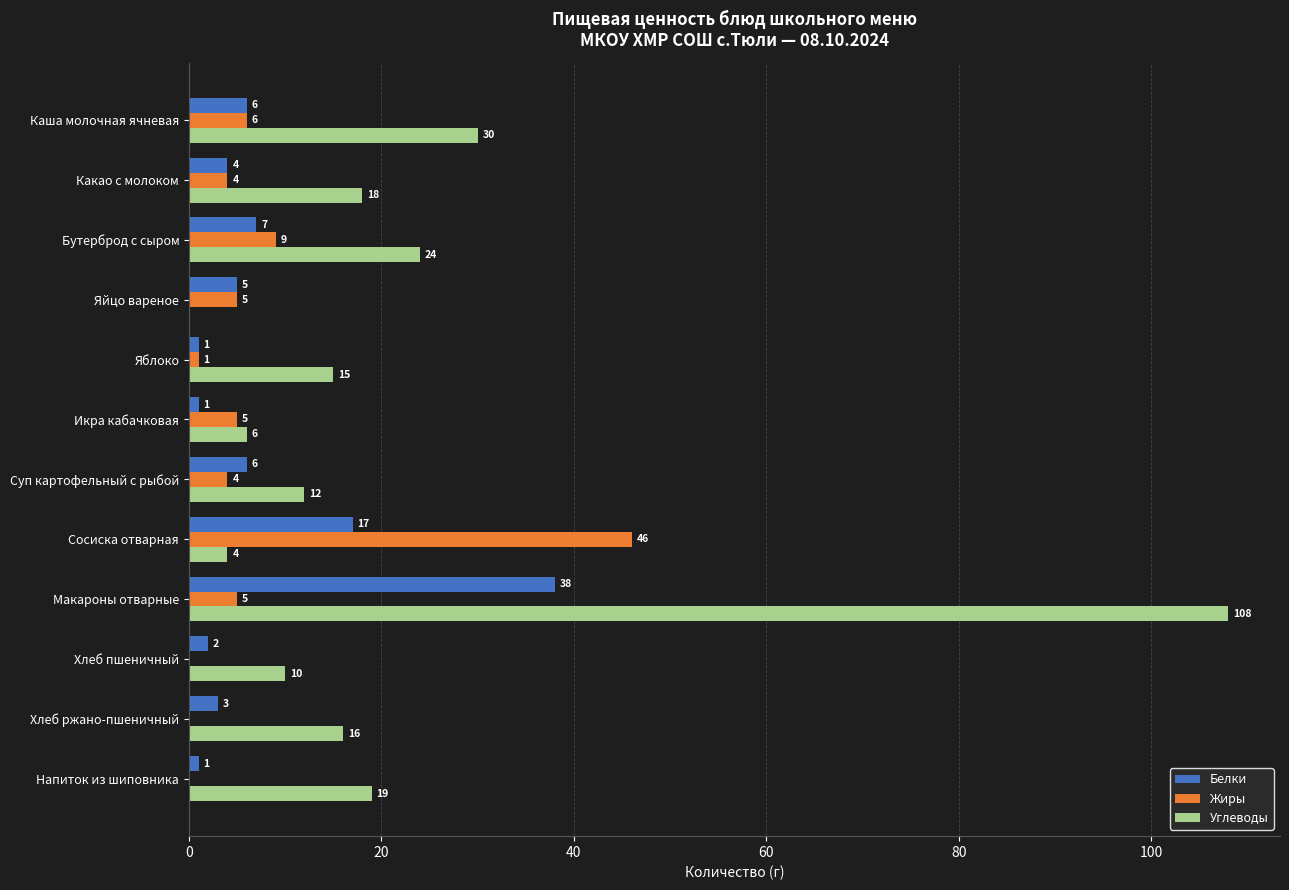

Between Какао с молоком and Яйцо вареное, which series saw the biggest shift?

Углеводы